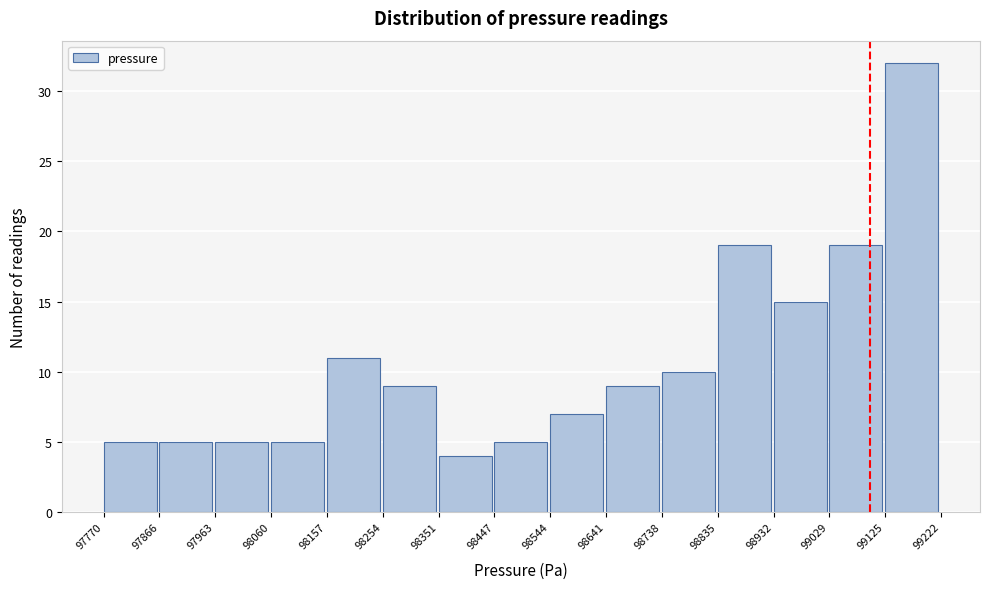

Reading left to right, list every bar in this chart as the range it spans on the x-axis followed by its height. The values are not printed on the chart, so give them approximately, as read against the axis.

97770 to 97866: 5
97866 to 97963: 5
97963 to 98060: 5
98060 to 98157: 5
98157 to 98254: 11
98254 to 98351: 9
98351 to 98447: 4
98447 to 98544: 5
98544 to 98641: 7
98641 to 98738: 9
98738 to 98835: 10
98835 to 98932: 19
98932 to 99029: 15
99029 to 99125: 19
99125 to 99222: 32